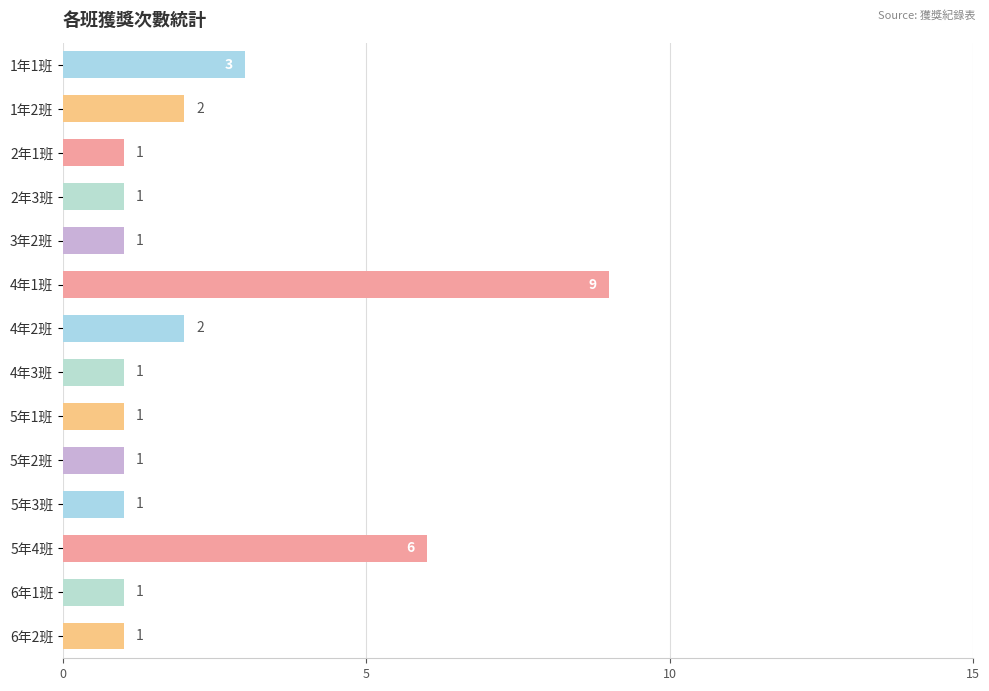

What position from the top is 3年2班?

5